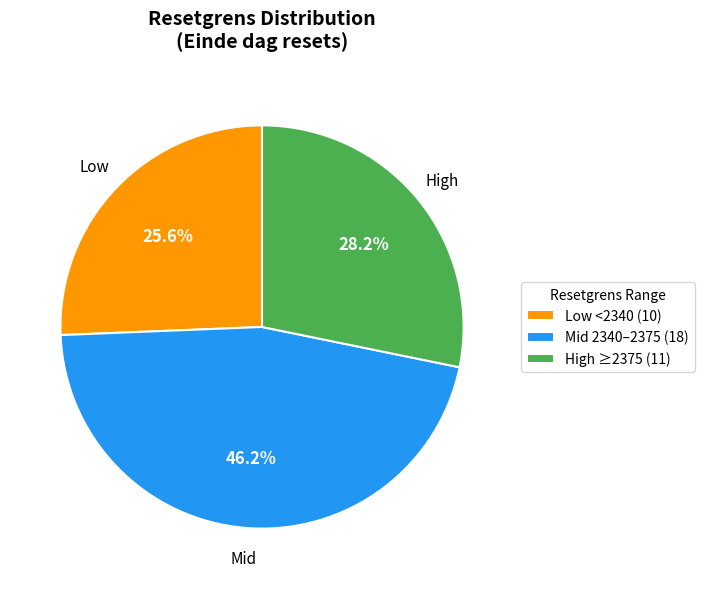

What is the ratio of the value at High ≥2375 (11) to the value at Low <2340 (10)?

1.1